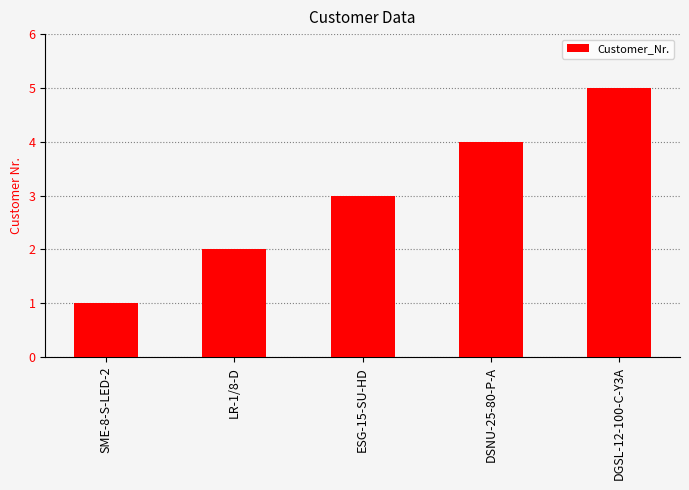

Rank the categories by value from lowest to highest.

SME-8-S-LED-2, LR-1/8-D, ESG-15-SU-HD, DSNU-25-80-P-A, DGSL-12-100-C-Y3A